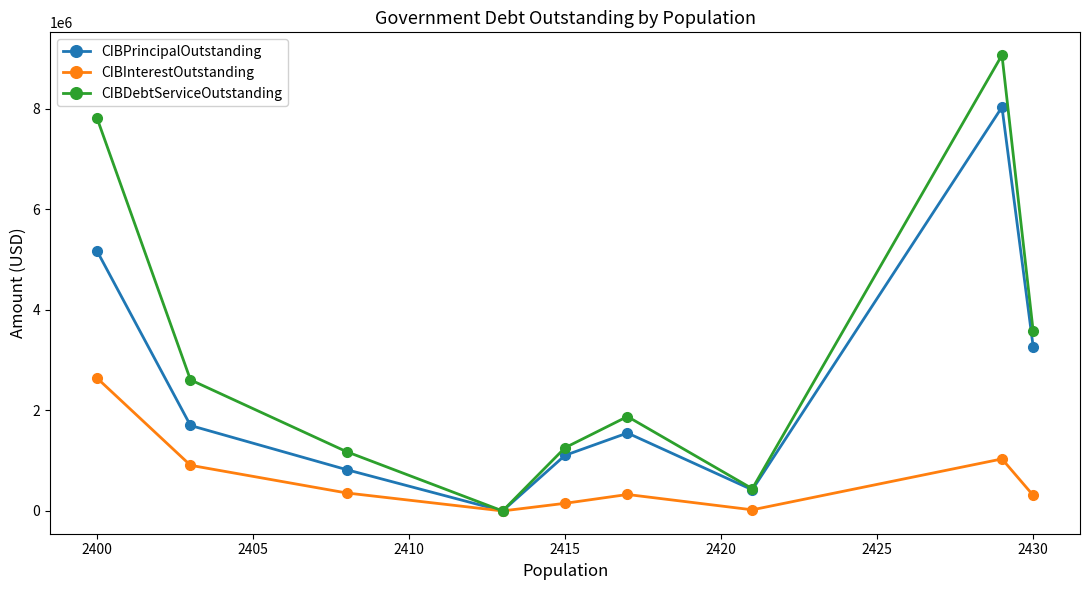

What is the value of the CIBDebtServiceOutstanding point at the 1st from the left?

7821308.8